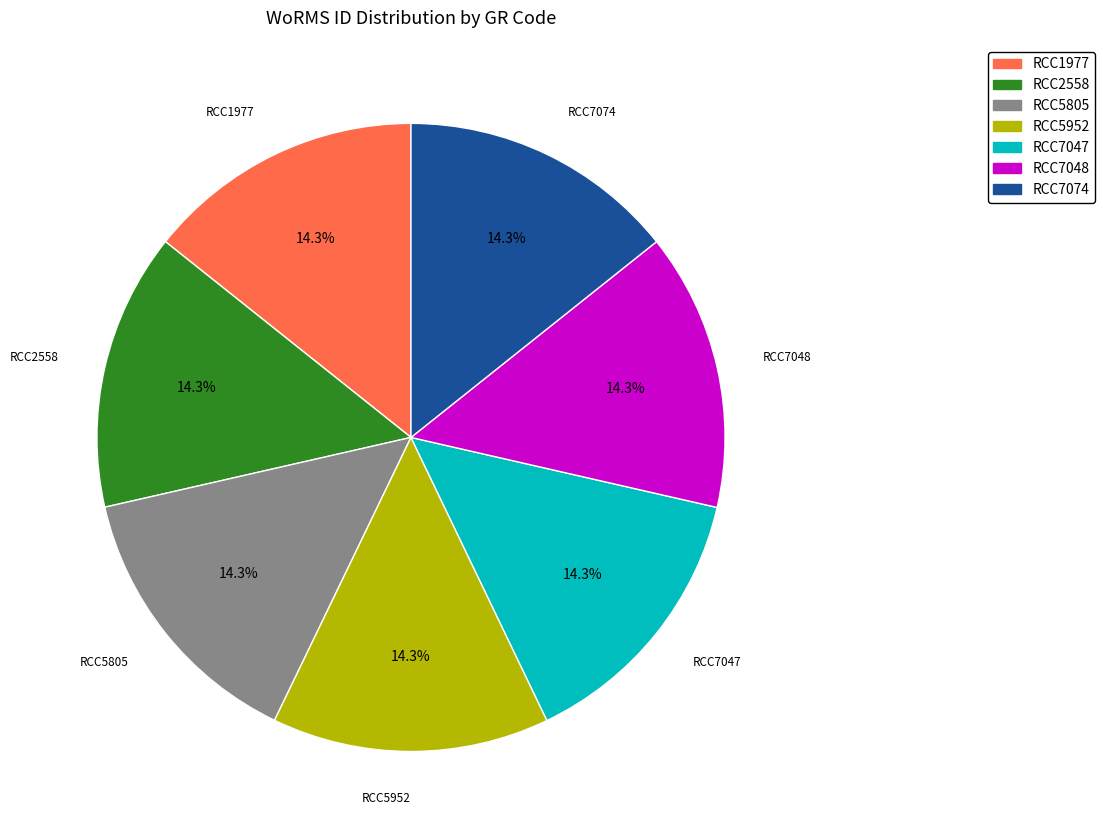

To the nearest percent, what portion does RCC7047 represent?

14%